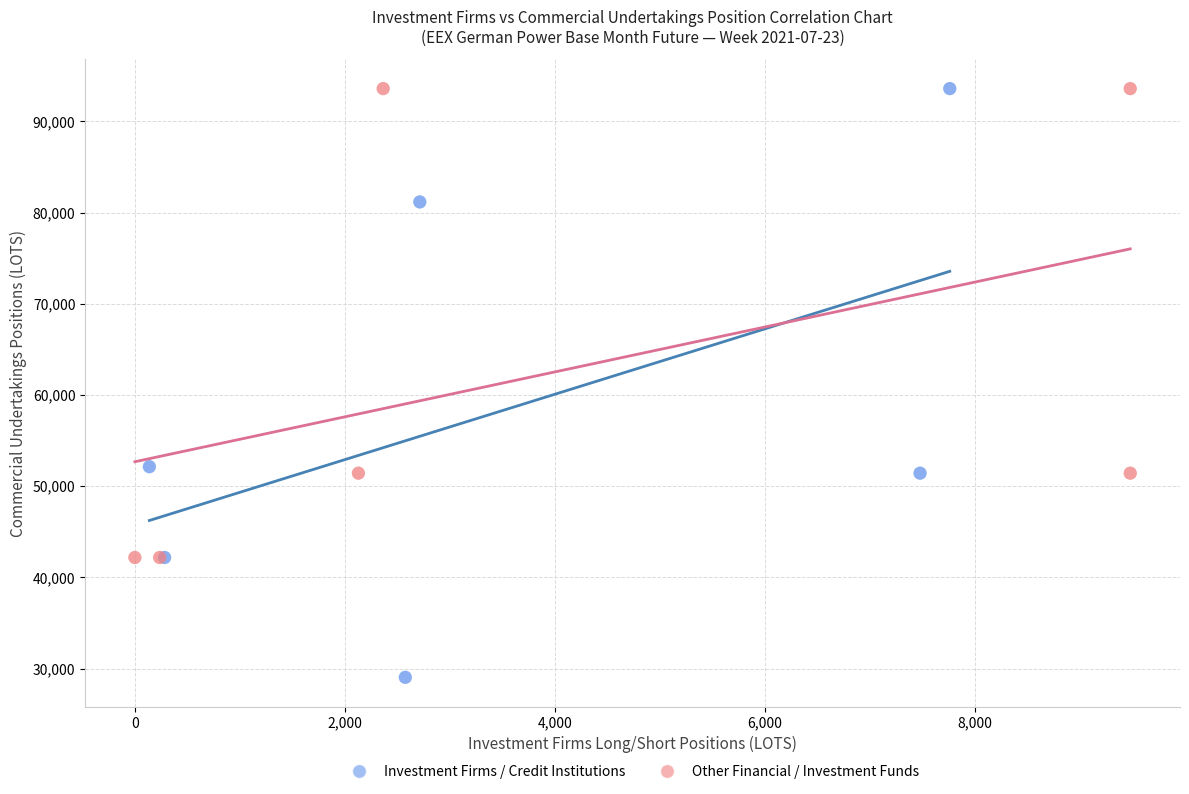

Which series contains the lowest Y value?

Investment Firms / Credit Institutions